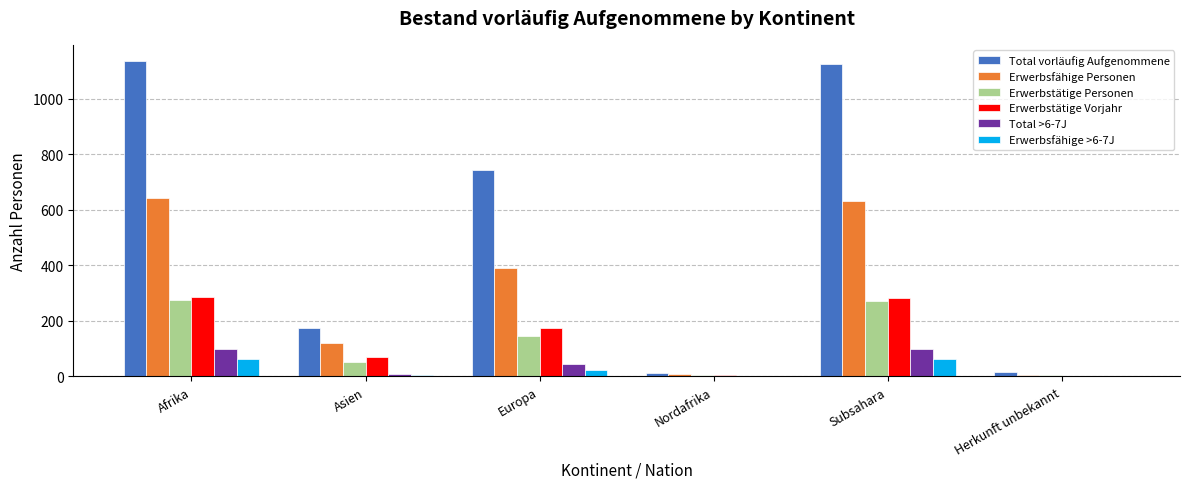

How many distinct data groups are displayed?

6